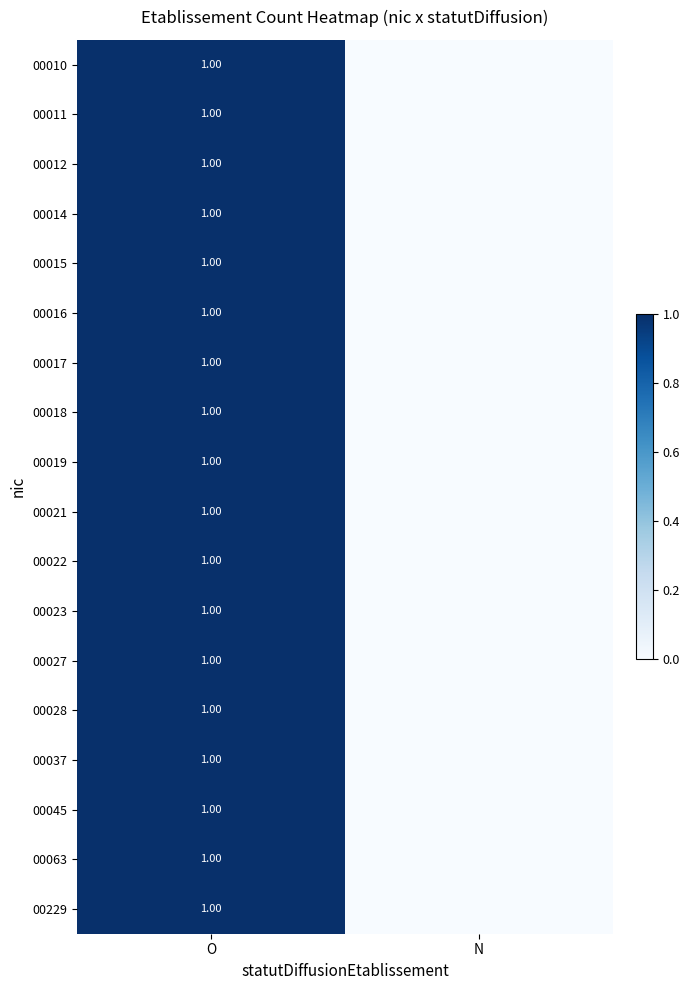

Rank the series at N from lowest to highest value.

00010, 00011, 00012, 00014, 00015, 00016, 00017, 00018, 00019, 00021, 00022, 00023, 00027, 00028, 00037, 00045, 00063, 00229